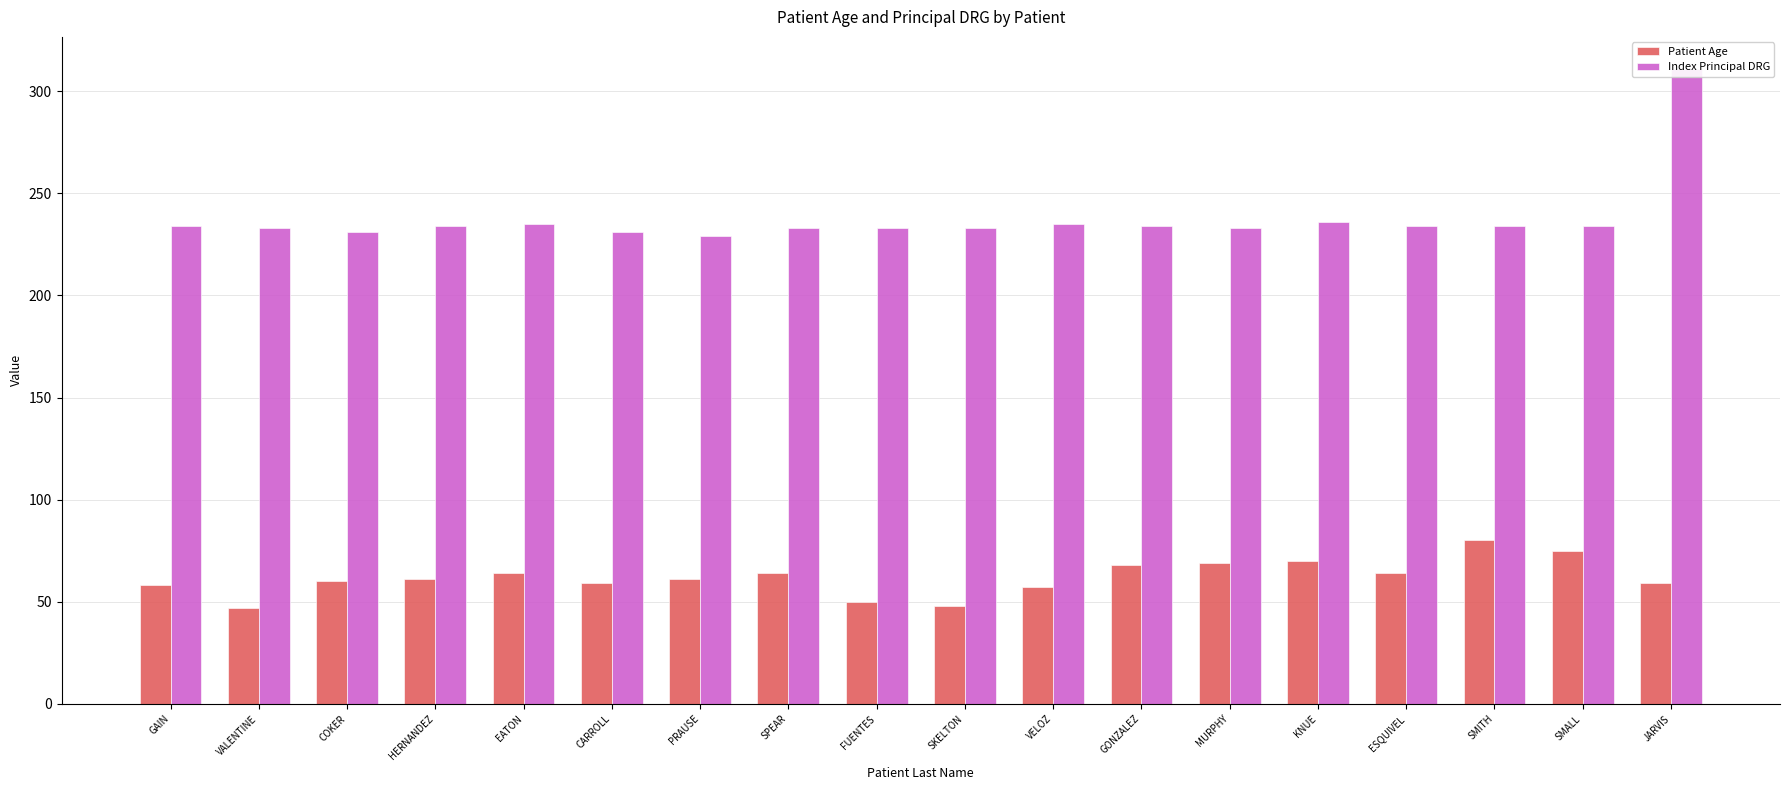

Is the value of Index Principal DRG at GAIN greater than the value of Patient Age at HERNANDEZ?

Yes